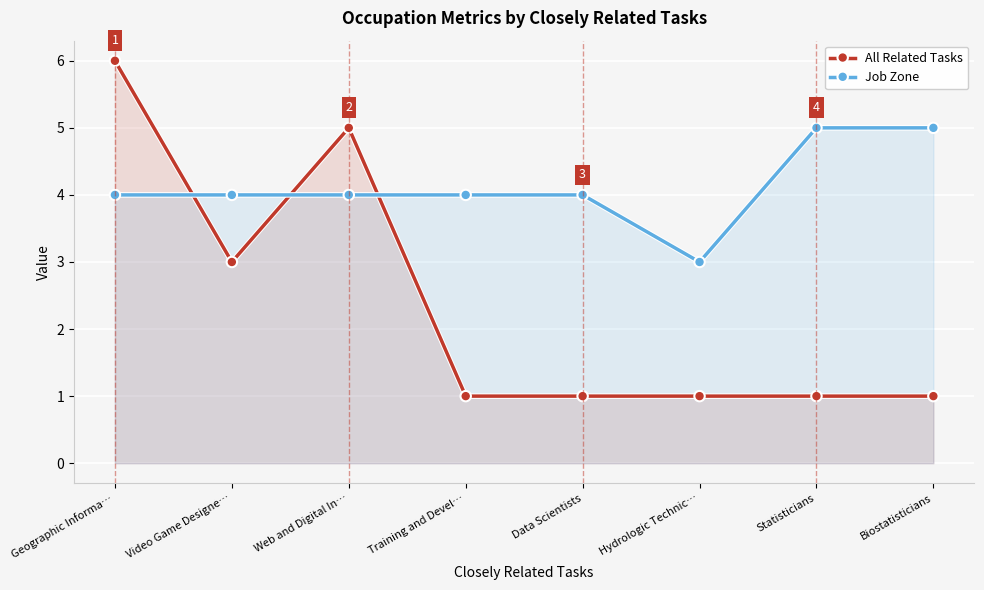

What is the difference between the second highest and minimum values in the All Related Tasks series?

4